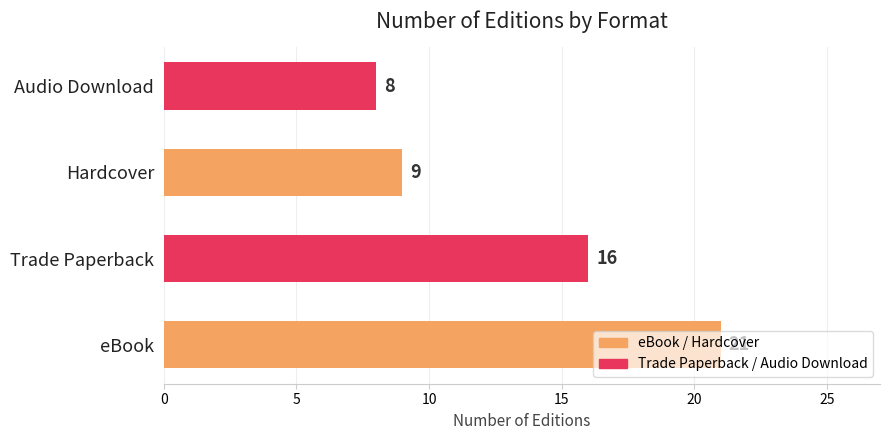

What is the smallest value displayed?

8